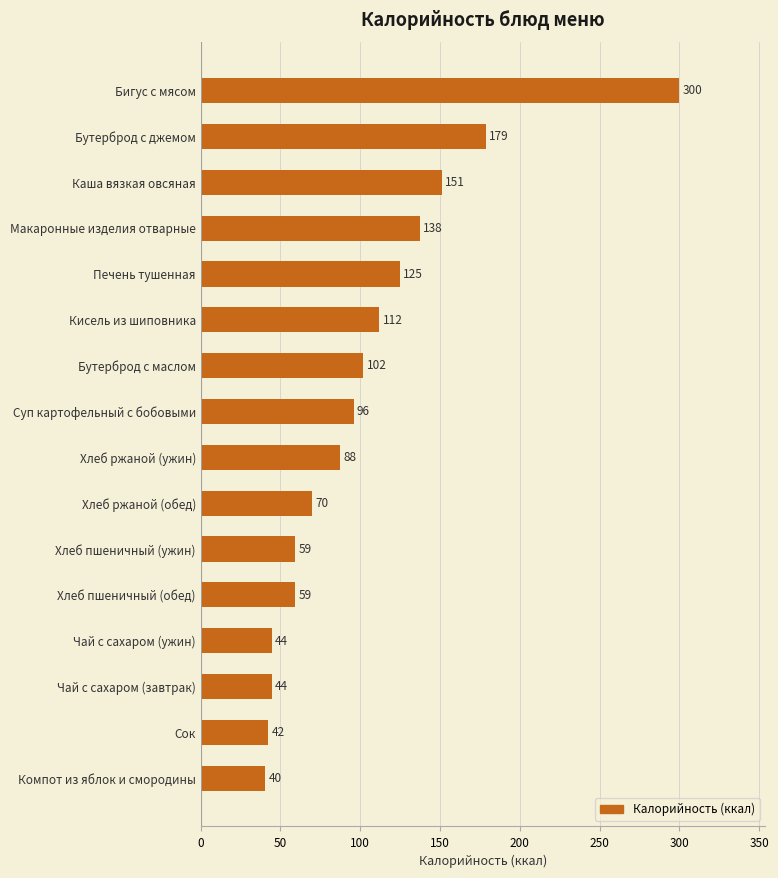

How many bars are there in total?

16